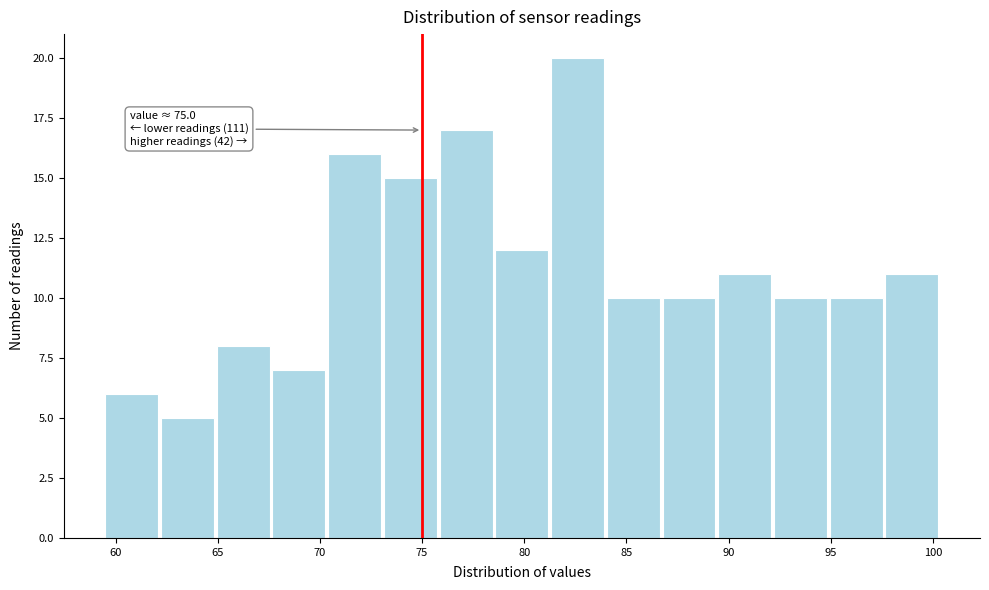

Which range on the x-axis has the tallest bar?

81.5 to 84.0